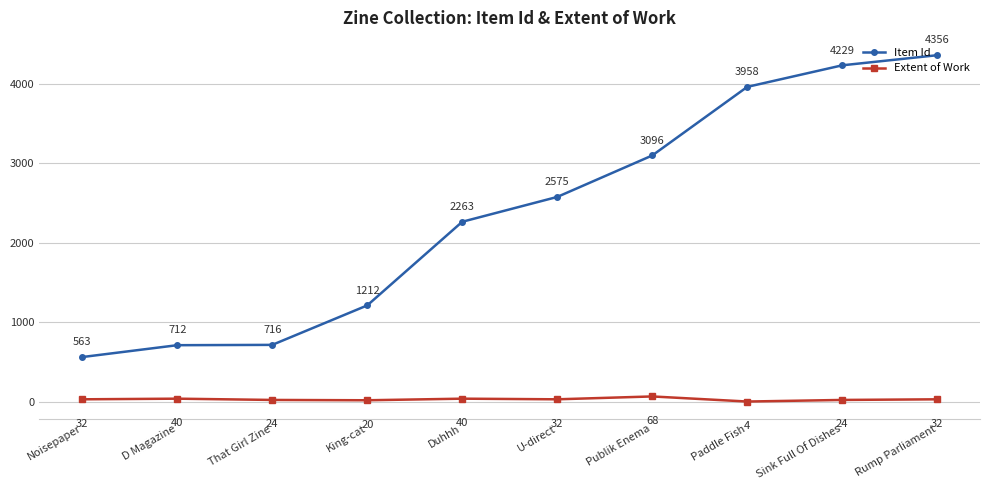

Which category has the lowest value in the Extent of Work series?

Paddle Fish